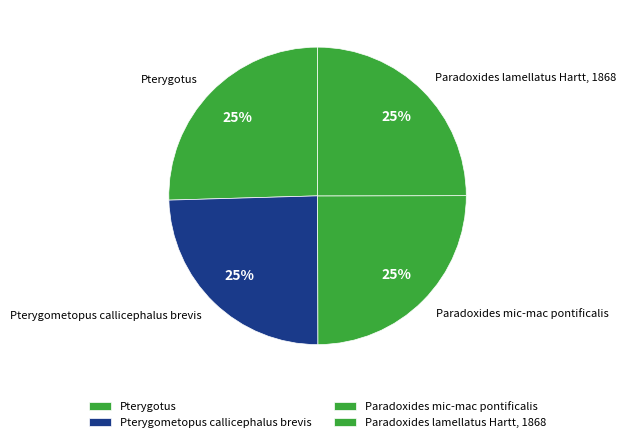

To the nearest percent, what portion does Pterygotus represent?

25%